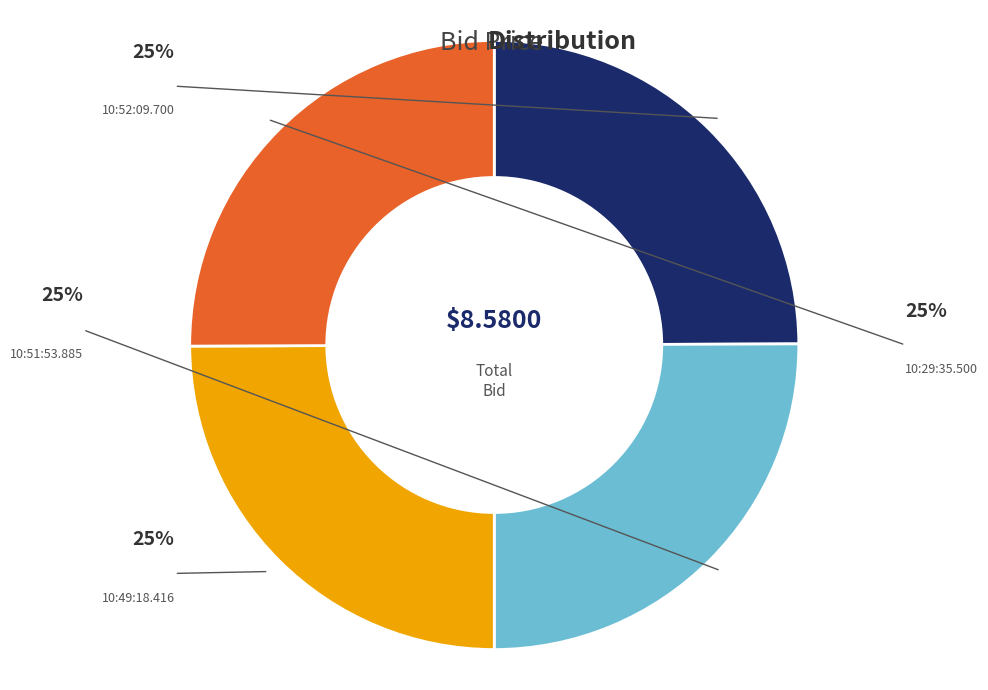

To the nearest percent, what is the average slice percentage?

25%